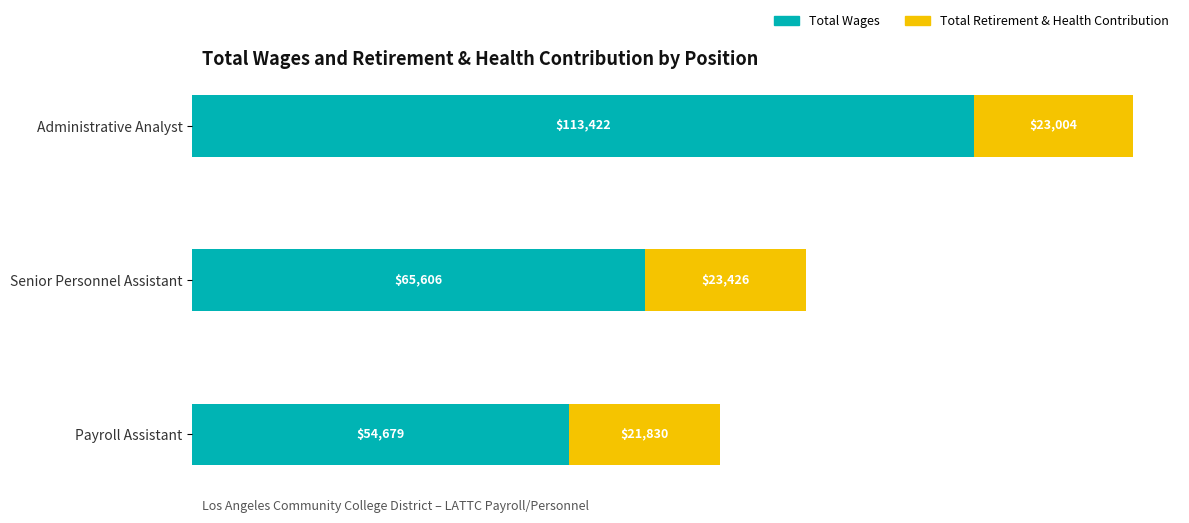

What is the minimum value for Total Wages?

54679